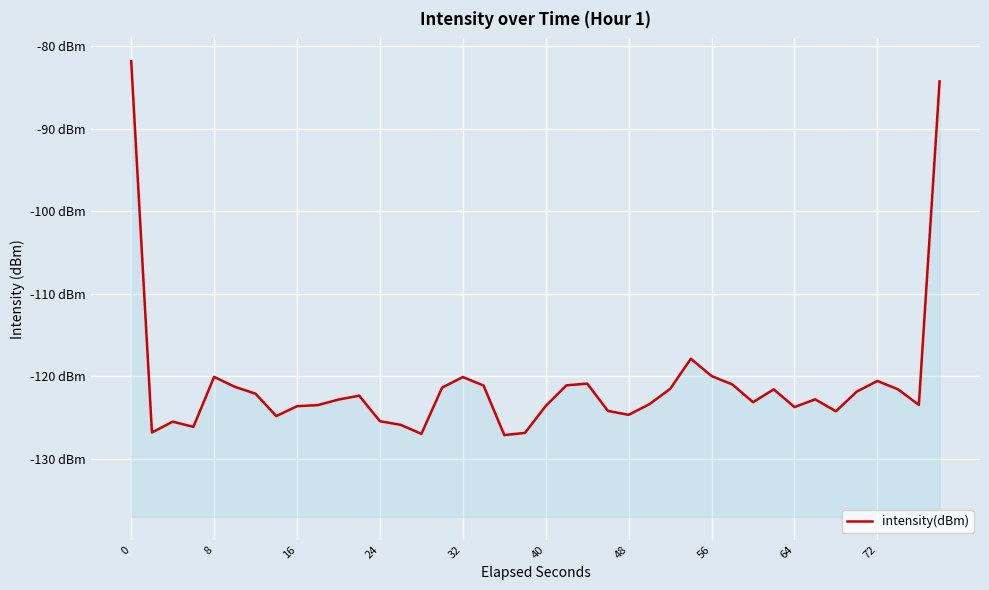

Reading left to right, extract all data points from this chart.

-81.8	-126.8	-125.5	-126.1	-120.1	-121.3	-122.1	-124.8	-123.6	-123.5	-122.8	-122.3	-125.4	-125.9	-127.0	-121.4	-120.1	-121.1	-127.1	-126.8	-123.6	-121.1	-120.9	-124.2	-124.7	-123.4	-121.5	-117.9	-120.0	-121.0	-123.1	-121.6	-123.7	-122.8	-124.2	-121.8	-120.5	-121.6	-123.5	-84.2